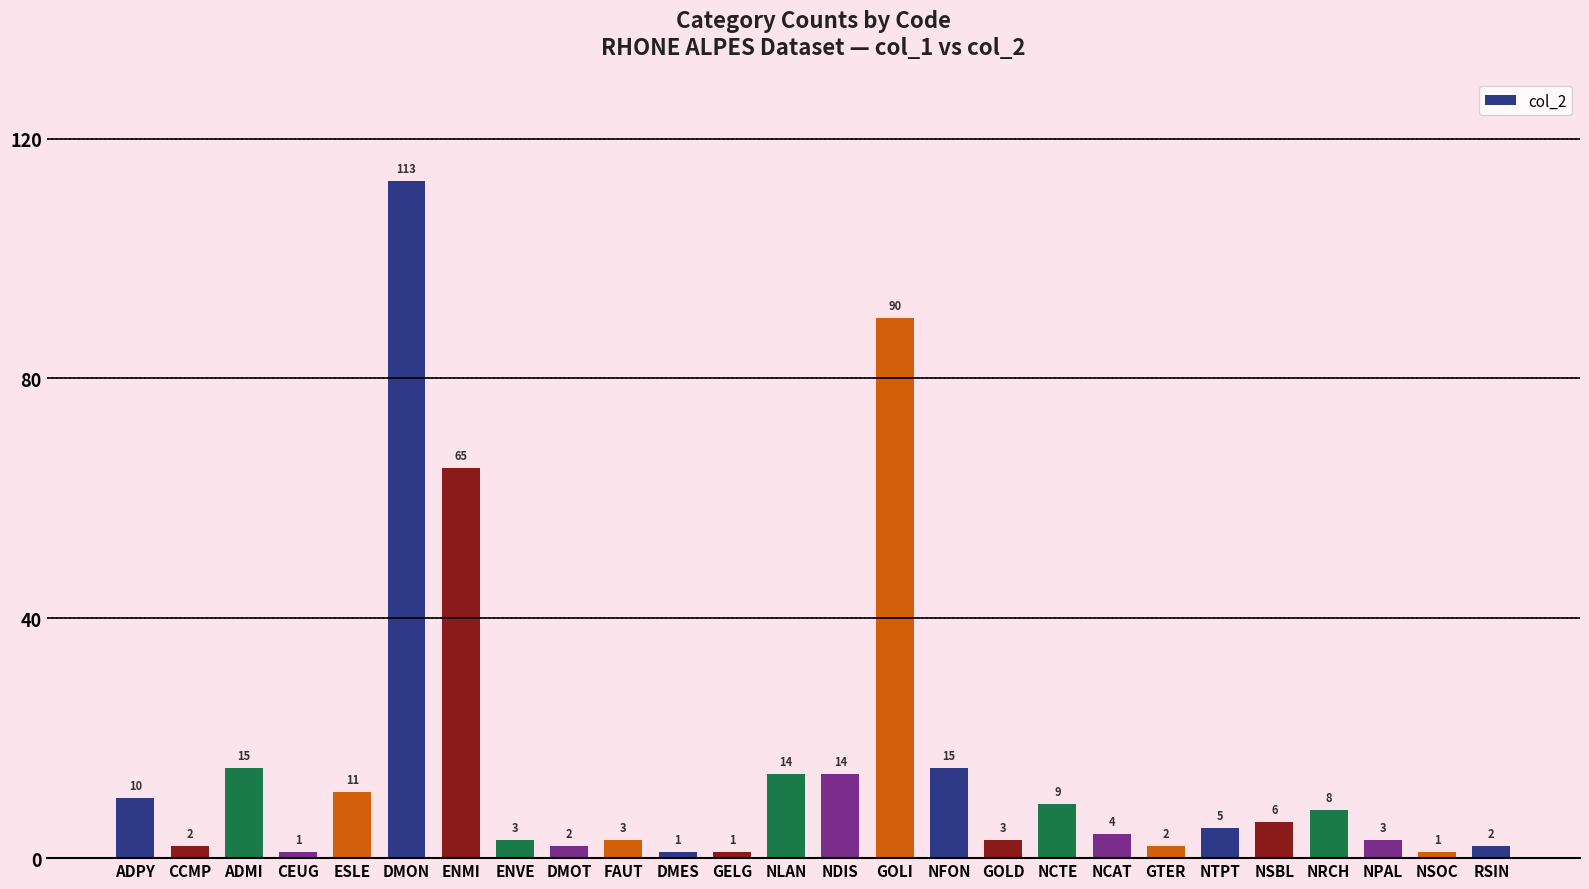

The value at FAUT is 3. True or false?

True